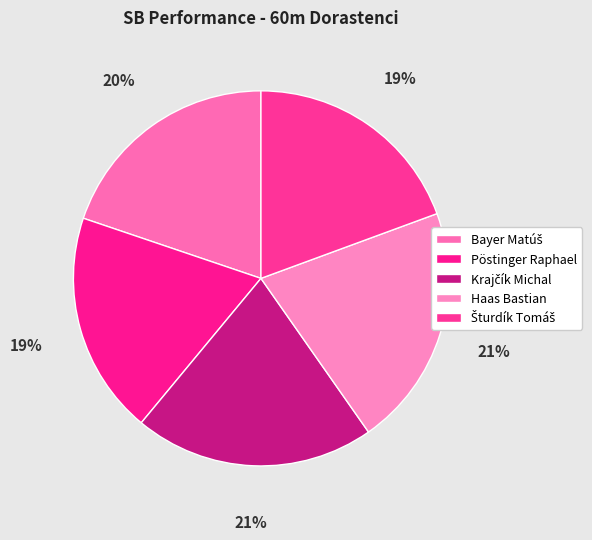

How many segments does this pie chart have?

5